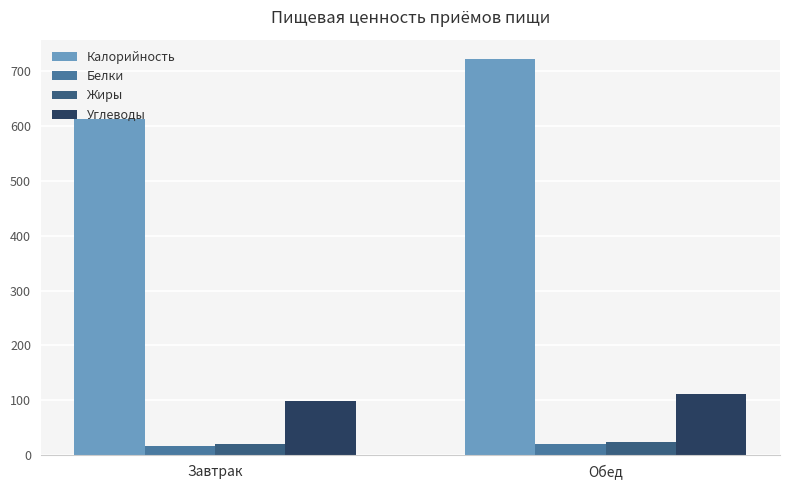

What is the maximum value shown in the chart?

721.0